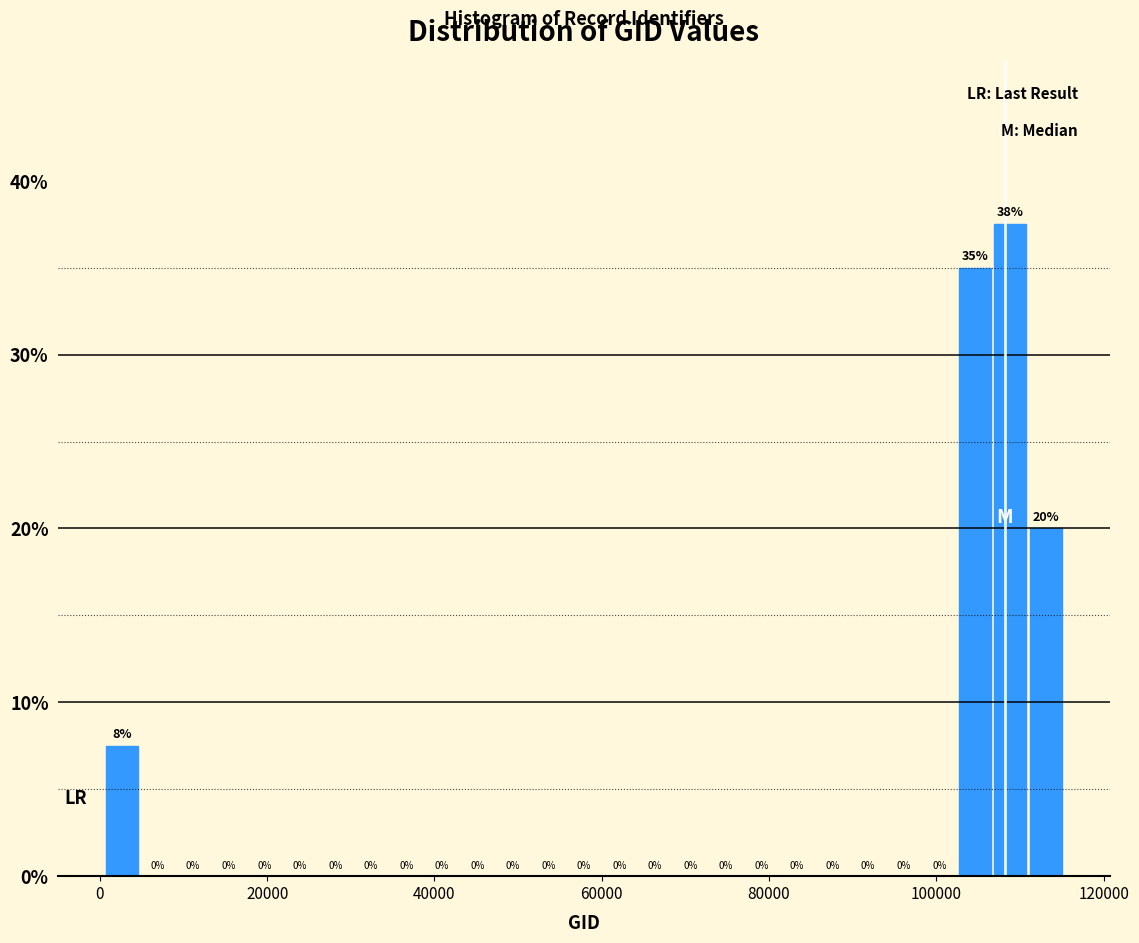

Read against the x-axis, roughly where is the centre of the tallest bar?

108000